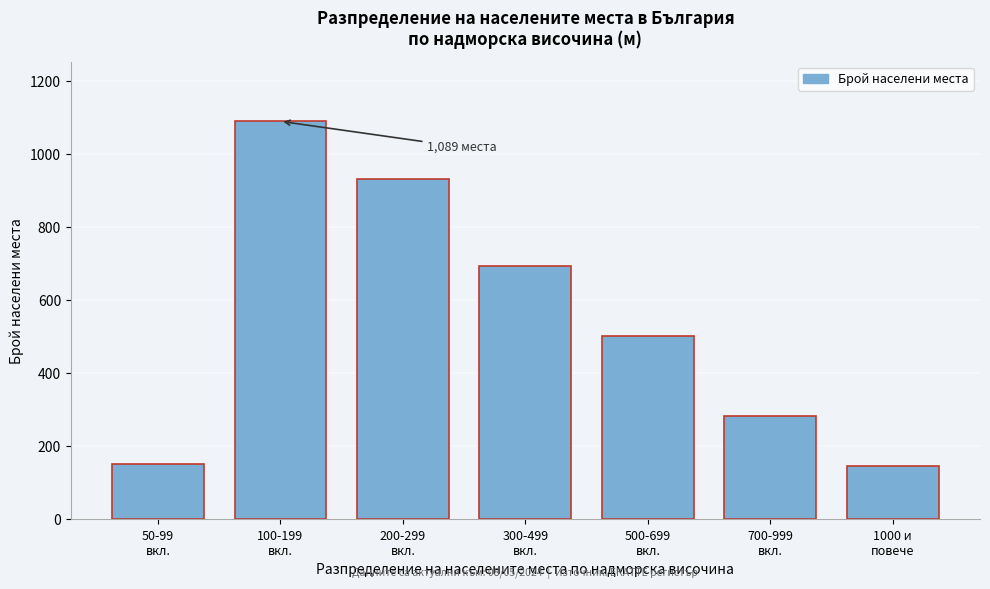

What is the difference between the maximum and minimum values?

942